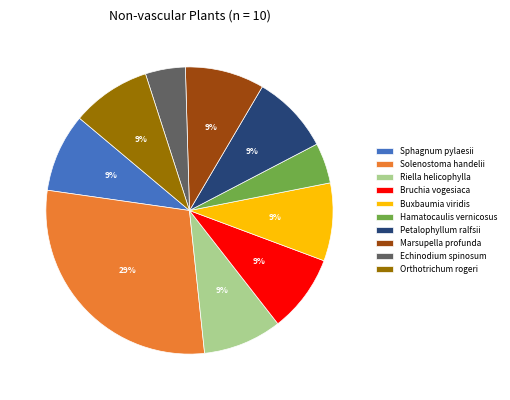

Does any single category account for the majority?

No